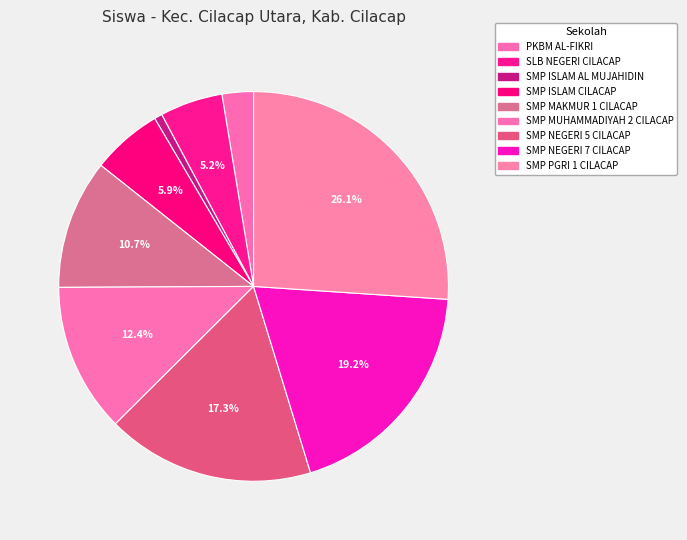

What is the total percentage of SMP PGRI 1 CILACAP and SLB NEGERI CILACAP?

31.3%